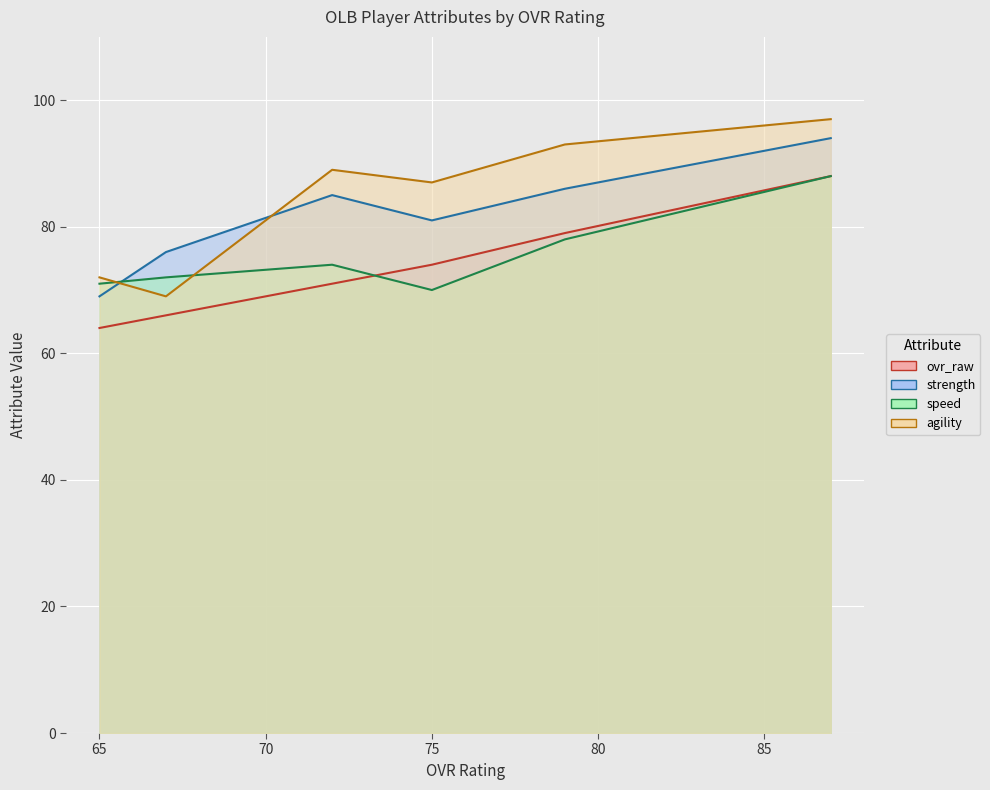

What value does the strength series have at 65, to the nearest 5?

70